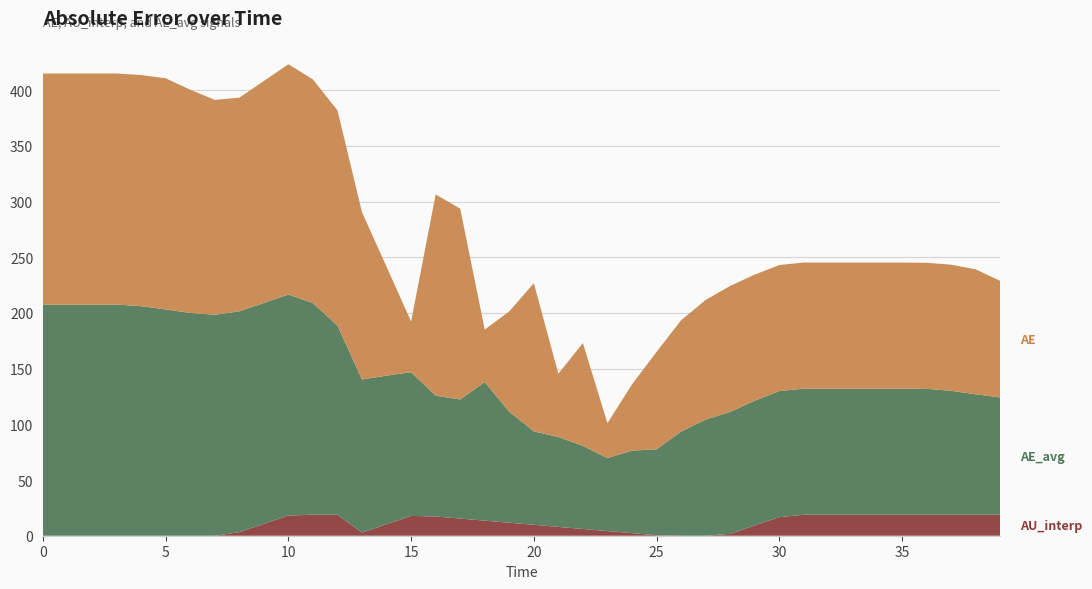

Reading right to left, transcribe all the data shown in this chart.

AE: 104.8	112.2	113.2	113.2	113.2	113.2	113.2	113.2	113.2	113.2	113.2	113.2	107.5	100.0	87.5	59.4	31.4	92.3	56.8	133.1	90.1	47.1	171.4	180.7	45.4	97.8	150.1	193.3	200.8	206.8	199.3	191.9	193.0	200.4	207.5	207.5	207.5	207.5	207.5	207.5
AU_interp: 18.9	18.9	18.9	18.9	18.9	18.9	18.9	18.9	18.9	16.7	9.2	1.7	0.0	0.0	0.5	2.3	4.2	6.1	7.9	9.8	11.7	13.5	15.4	17.3	17.8	10.3	2.8	18.9	18.9	18.1	10.7	3.2	0.0	0.0	0.0	0.0	0.0	0.0	0.0	0.0
AE_avg: 105.3	108.1	111.3	113.0	113.2	113.2	113.2	113.2	113.2	113.2	112.1	109.4	104.3	93.5	77.1	74.1	65.5	74.6	80.7	83.9	99.7	124.5	106.9	108.5	129.1	133.5	137.5	169.8	190.1	198.4	198.4	198.3	198.4	200.1	203.2	206.1	207.5	207.5	207.5	207.5